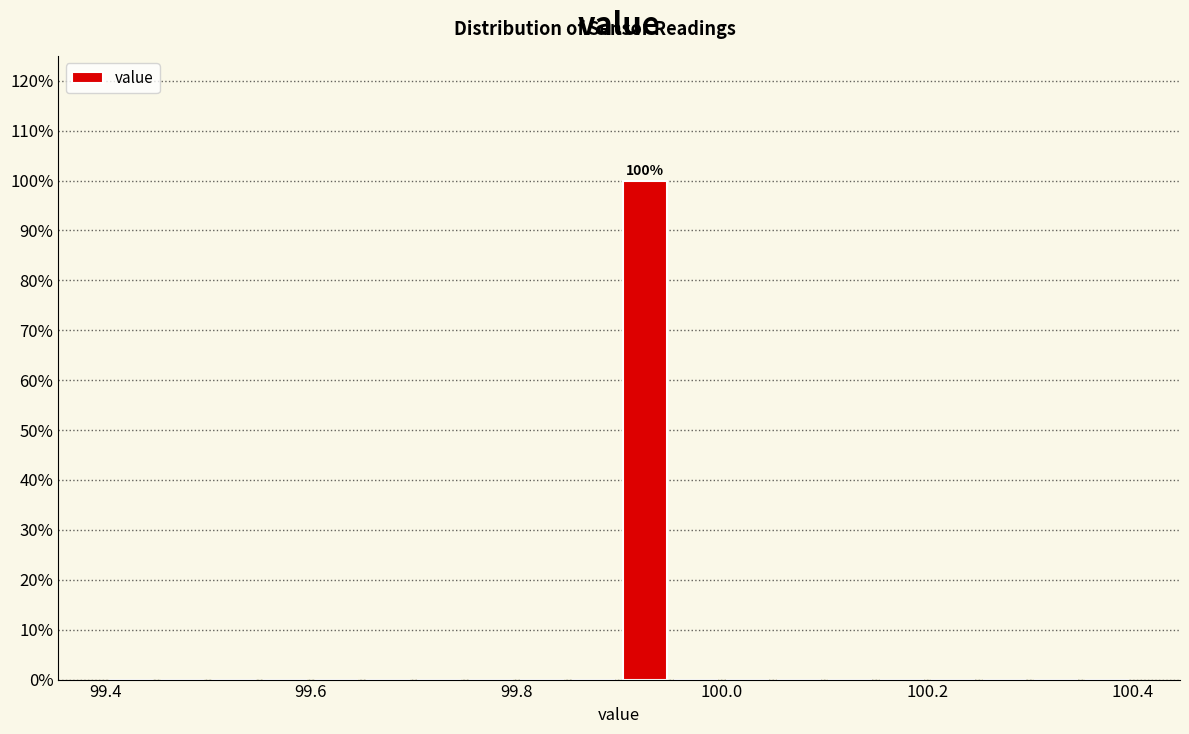

Read against the x-axis, roughly where is the centre of the tallest bar?

99.92